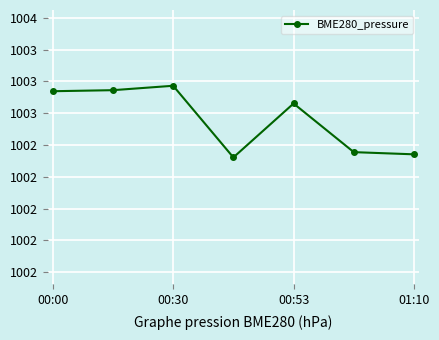

At which label is the value closest to 1002?

01:10